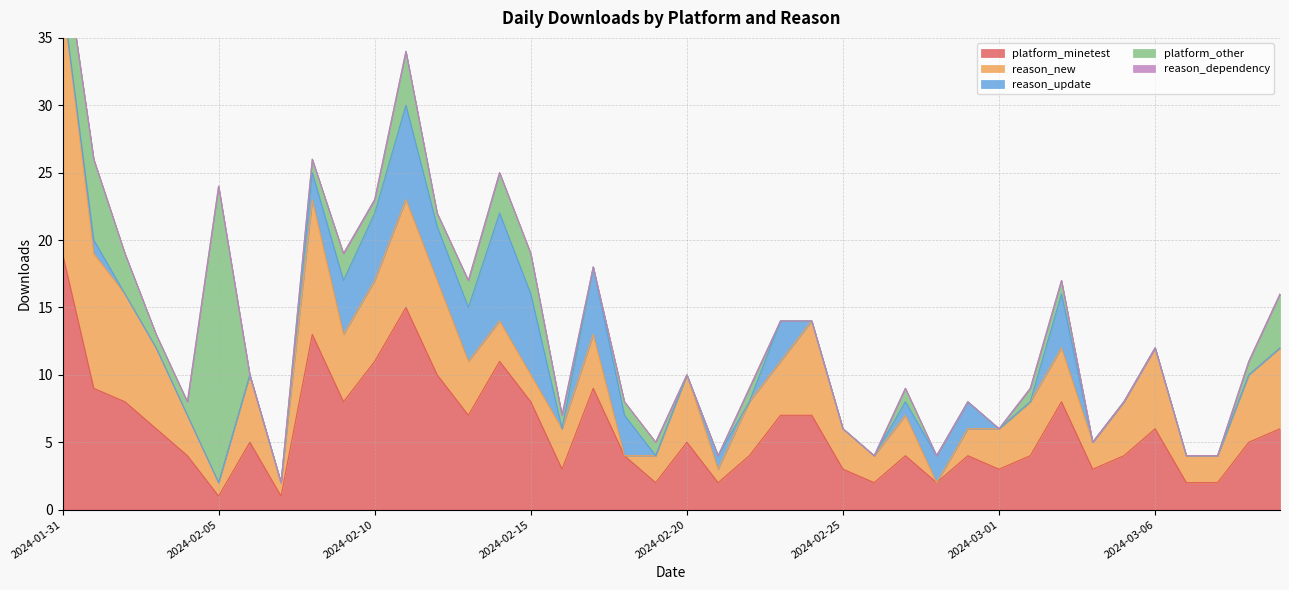

Reading right to left, extract all data points from this chart.

platform_minetest: 6	5	2	2	6	4	3	8	4	3	4	2	4	2	3	7	7	4	2	5	2	4	9	3	8	11	7	10	15	11	8	13	1	5	1	4	6	8	9	19
reason_new: 6	5	2	2	6	4	2	4	4	3	2	0	3	2	3	7	4	4	1	5	2	0	4	3	2	3	4	7	8	6	5	10	1	5	1	3	6	8	10	19
reason_update: 0	0	0	0	0	0	0	4	0	0	2	2	1	0	0	0	3	0	1	0	0	3	5	0	6	8	4	4	7	5	4	2	0	0	0	0	0	0	1	0
platform_other: 4	1	0	0	0	0	0	1	1	0	0	0	1	0	0	0	0	1	0	0	1	1	0	1	3	3	2	1	4	1	2	1	0	0	22	1	1	3	6	4
reason_dependency: 0	0	0	0	0	0	0	0	0	0	0	0	0	0	0	0	0	0	0	0	0	0	0	0	0	0	0	0	0	0	0	0	0	0	0	0	0	0	0	0